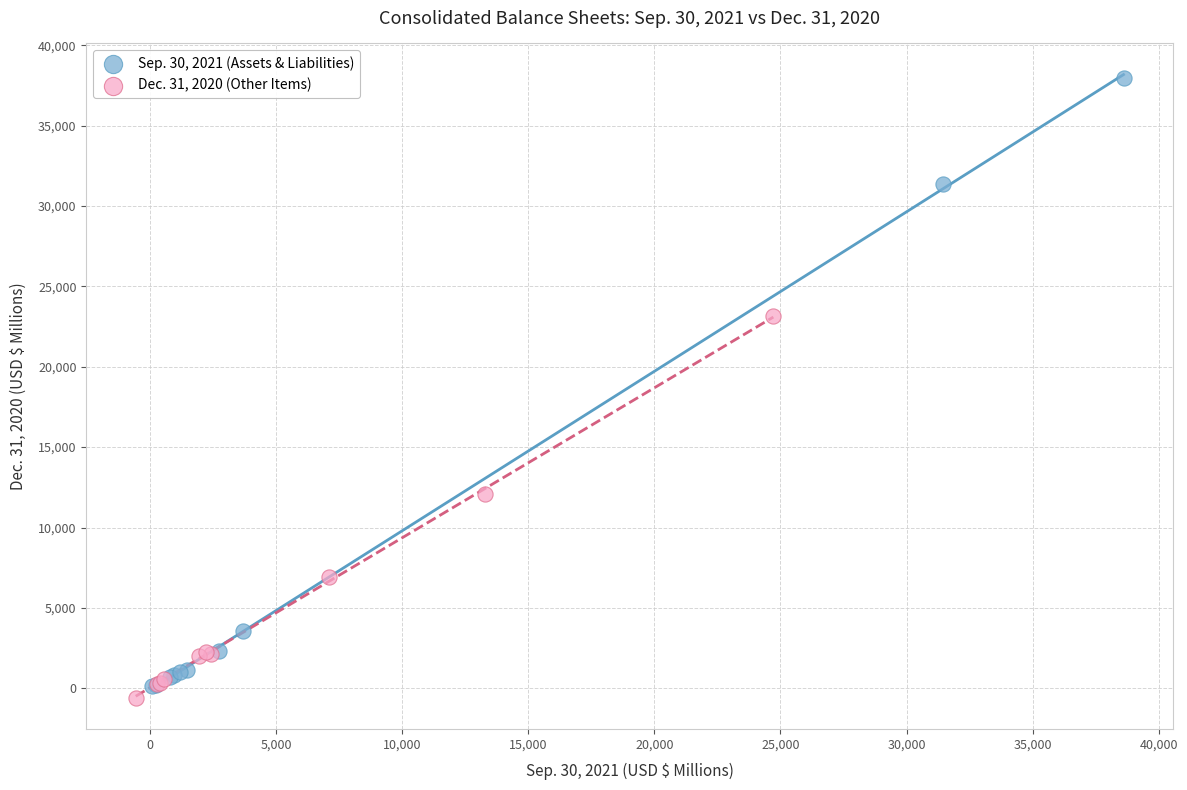

Which series contains the highest Y value?

Sep. 30, 2021 (Assets & Liabilities)